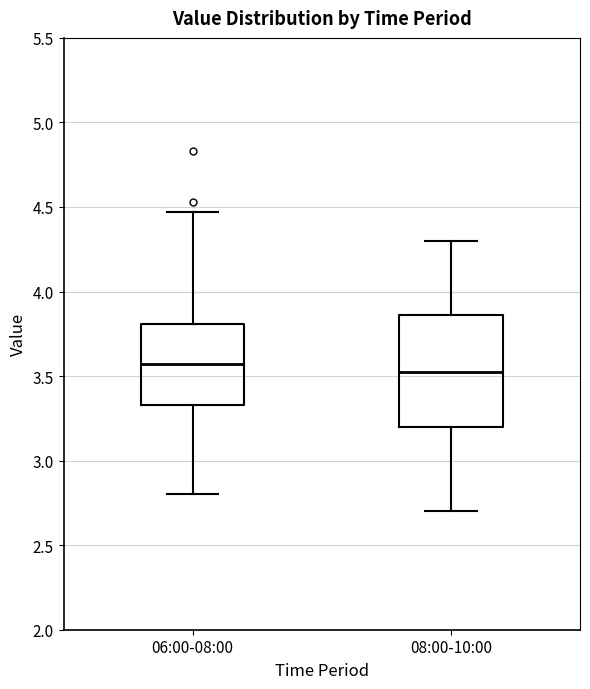

Where is the upper edge of the box for 06:00-08:00 on the y-axis? The values are not printed on the chart, so give them approximately, as read against the axis.

3.80